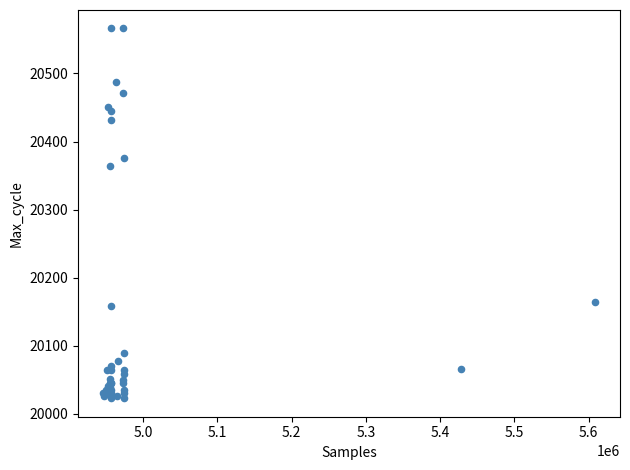

What Y value in the scatter plot is closest to 20294?

20364